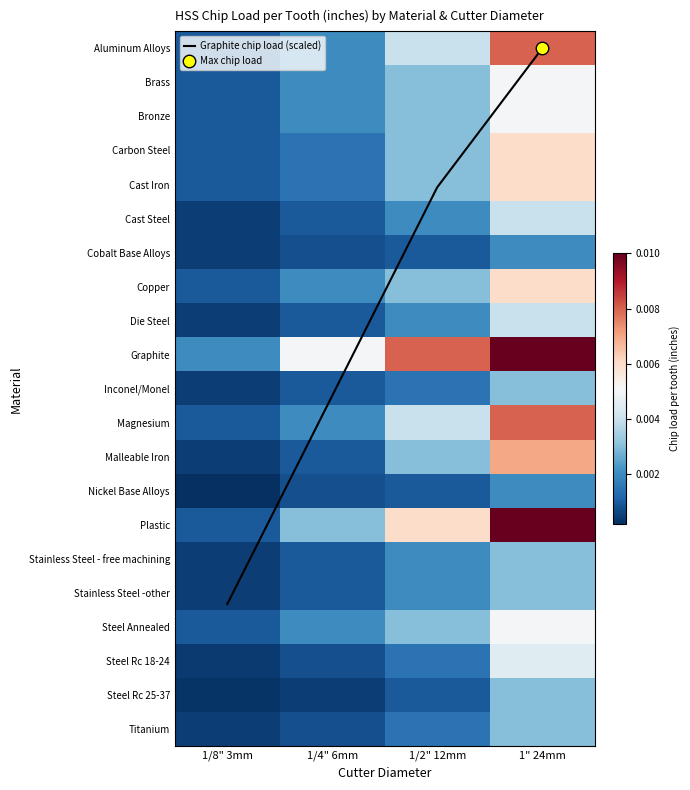

Rank the categories by Bronze value from highest to lowest.

1" 24mm, 1/2" 12mm, 1/4" 6mm, 1/8" 3mm